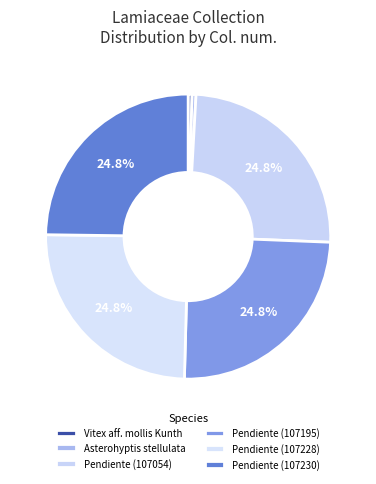

To the nearest percent, what percentage of the pie is Pendiente (107230)?

25%